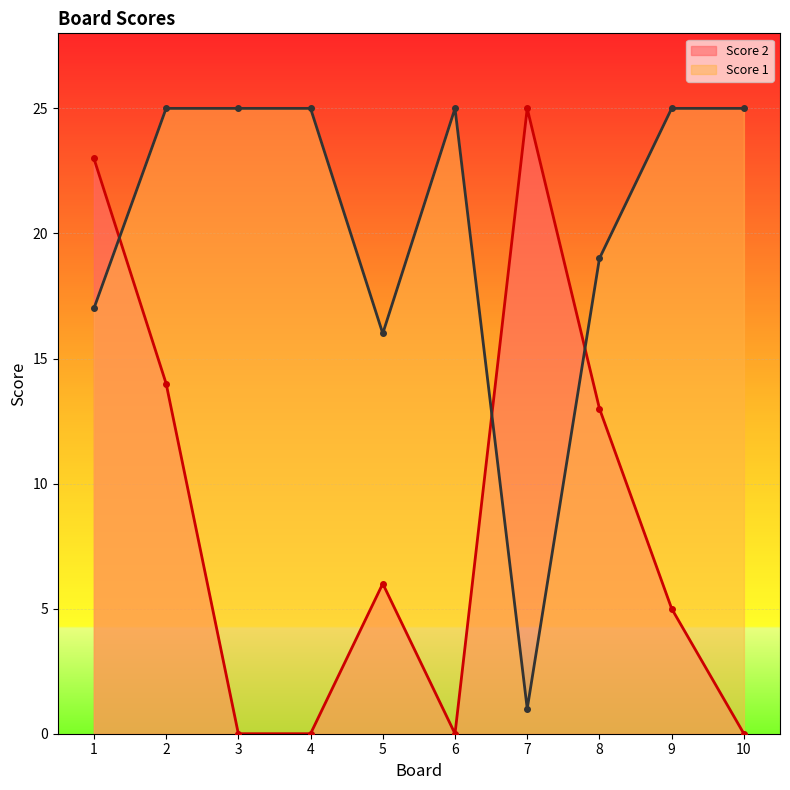

At which category does Score 1 reach its first local peak?

6